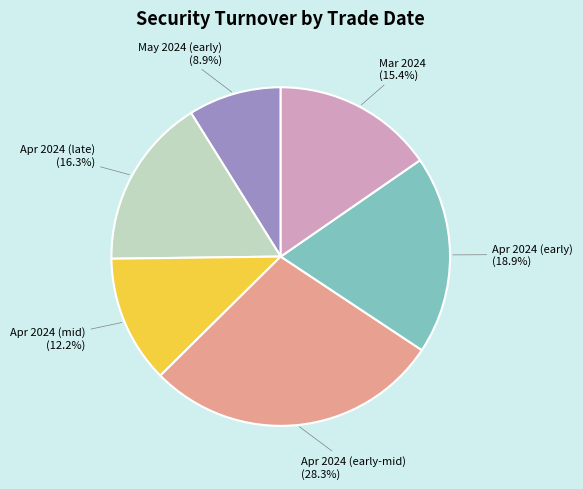

How many slices are in this pie chart?

6